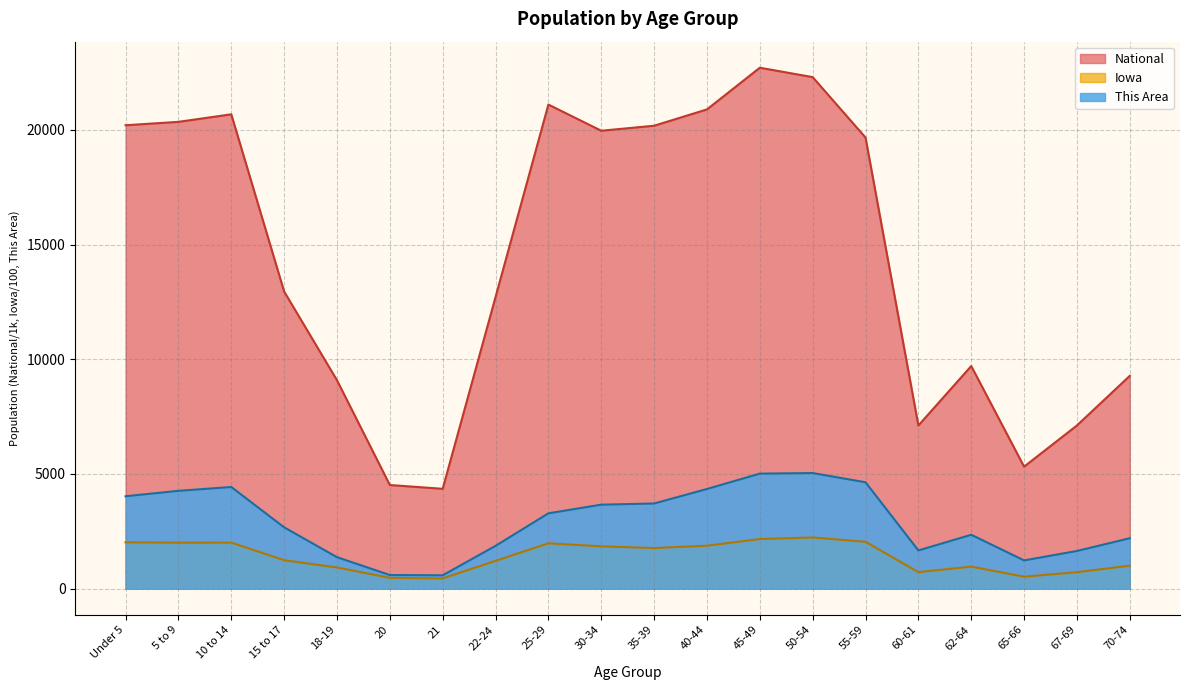

At which category is the sum across all series the highest?

45-49